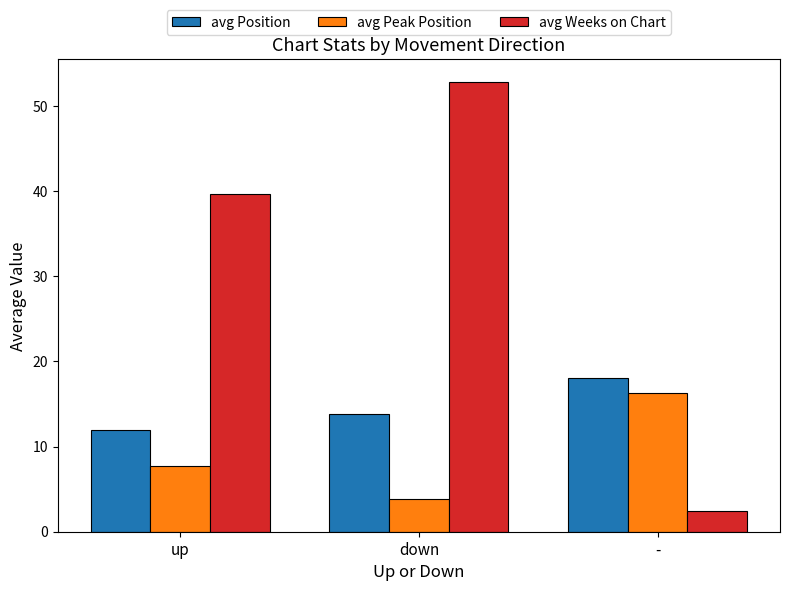

The value of avg Position at - is 7.8. True or false?

False